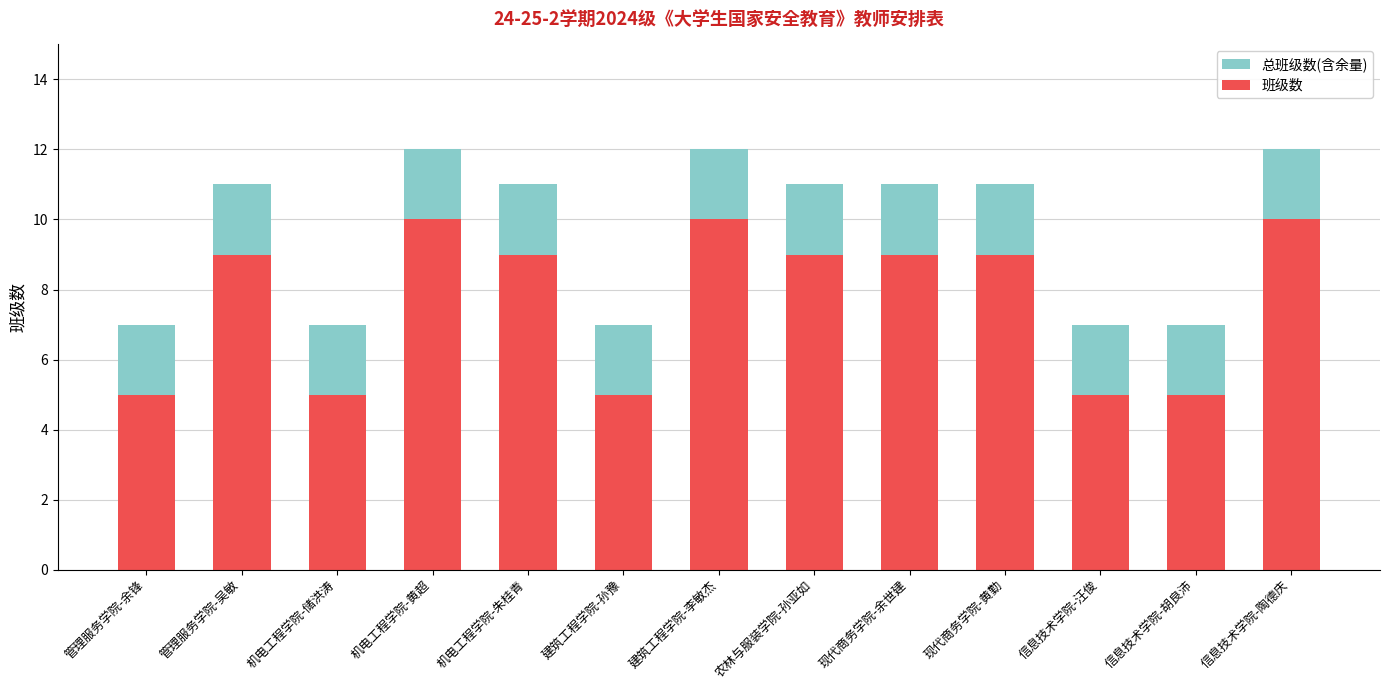

How many bars are there in each group?

2